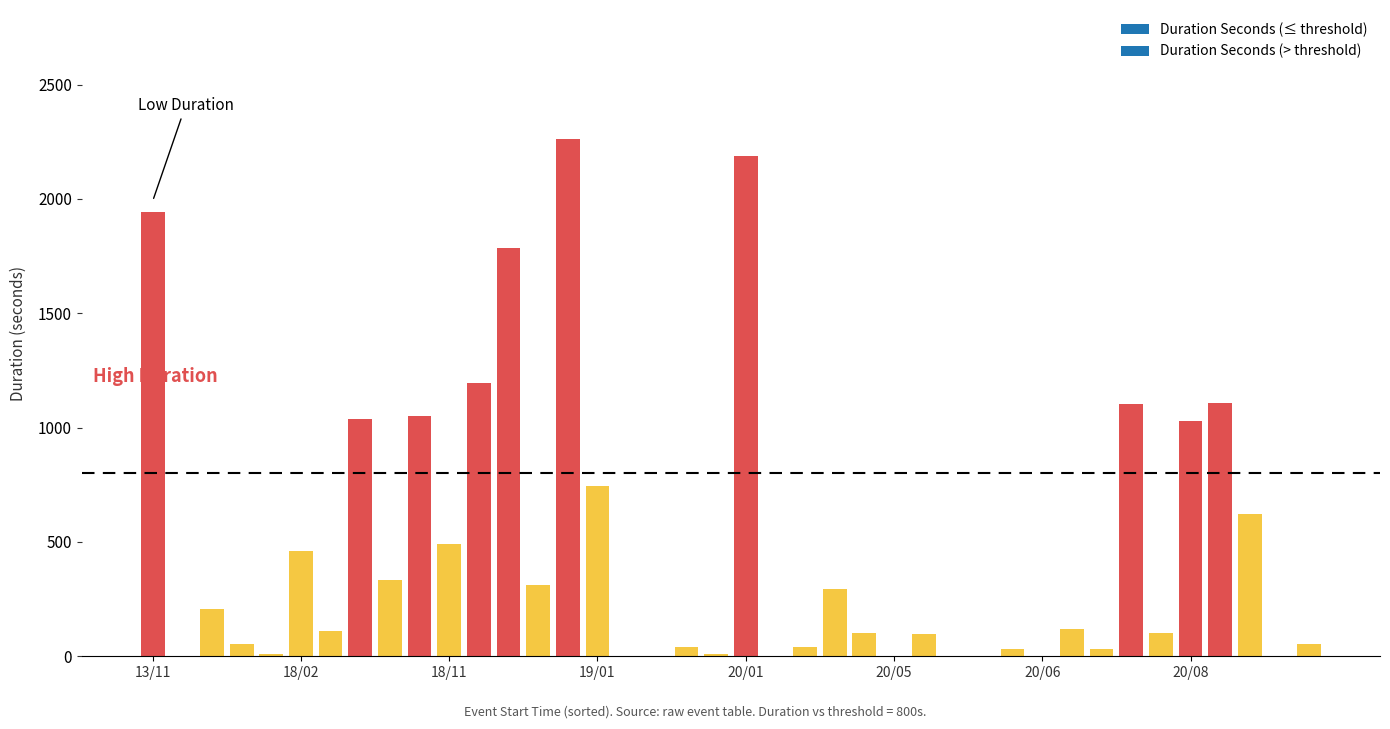

What is the greatest value displayed?

2261